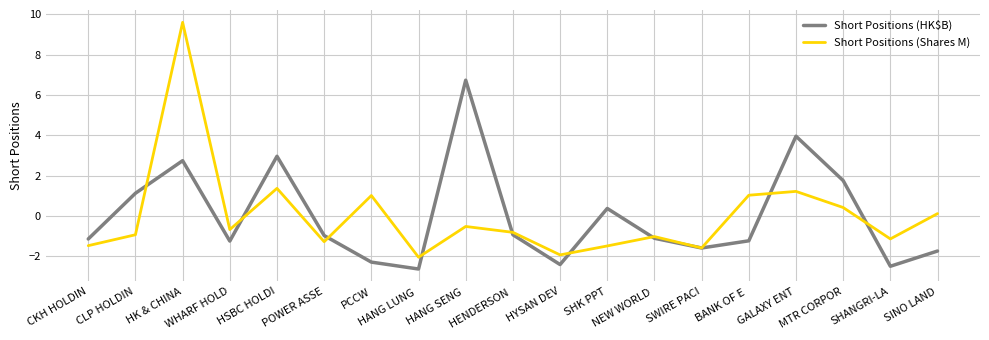

What are all the series names shown in the legend?

Short Positions (HK$B), Short Positions (Shares M)